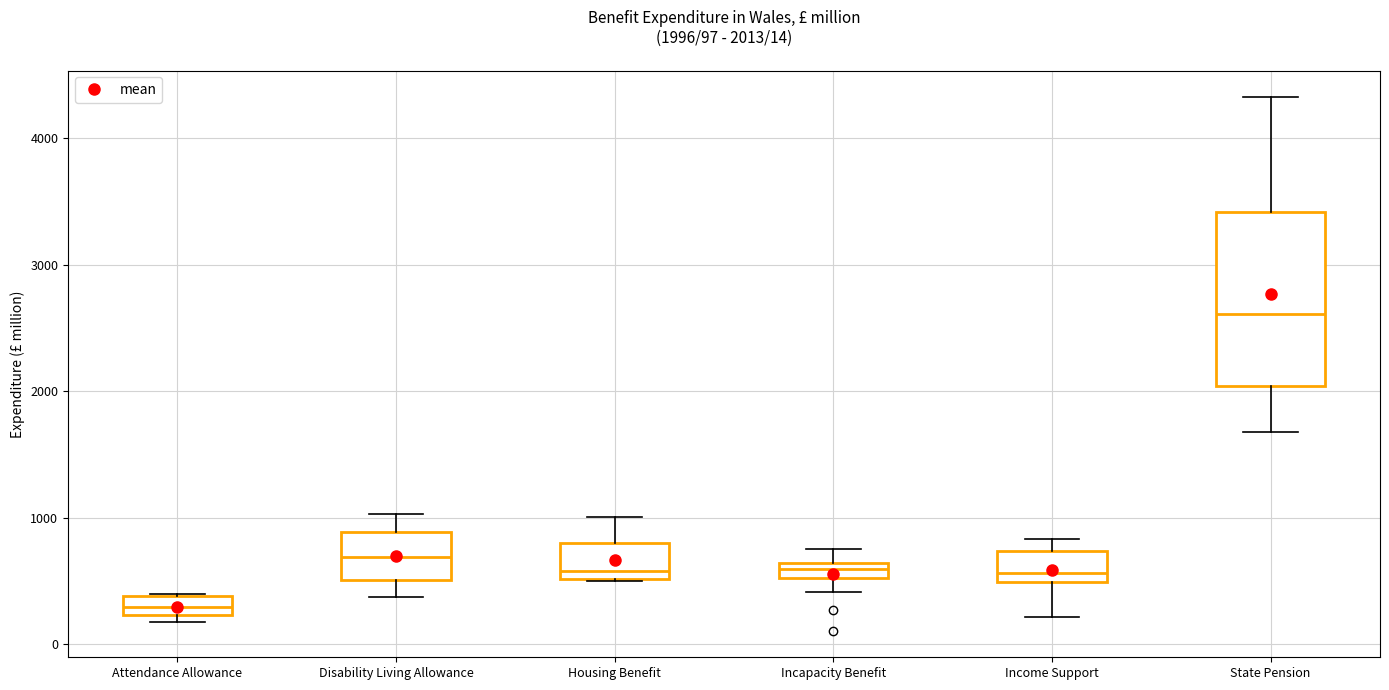

Comparing the boxes themselves (not the whiskers), which one is the tallest?

State Pension